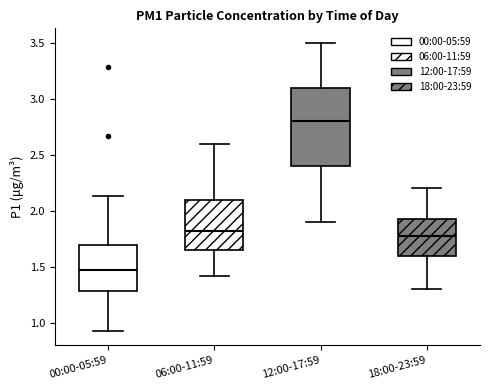

Reading left to right, read every box against the y-axis: the position of its median line, the range the box covers, and the ends of its whiskers. The values are not printed on the chart, so give them approximately, as read against the axis.

00:00-05:59: median 1.50, box 1.30 to 1.70, whiskers 0.95 to 2.15
06:00-11:59: median 1.85, box 1.65 to 2.10, whiskers 1.40 to 2.60
12:00-17:59: median 2.80, box 2.40 to 3.10, whiskers 1.90 to 3.50
18:00-23:59: median 1.80, box 1.60 to 1.95, whiskers 1.30 to 2.20